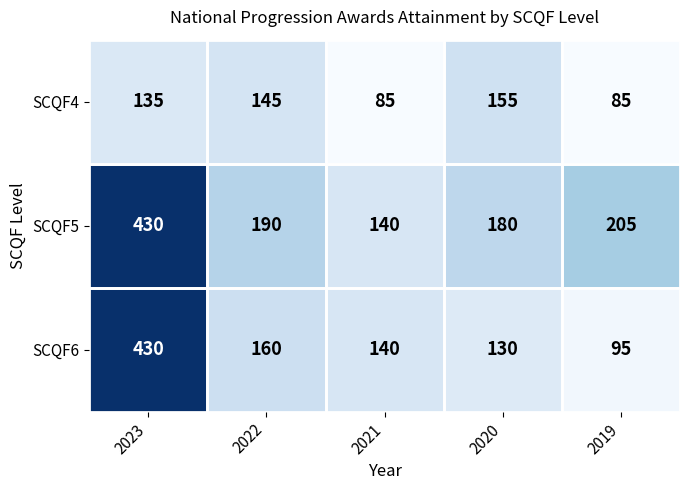

List the labels in order of SCQF6 value, largest first.

2023, 2022, 2021, 2020, 2019